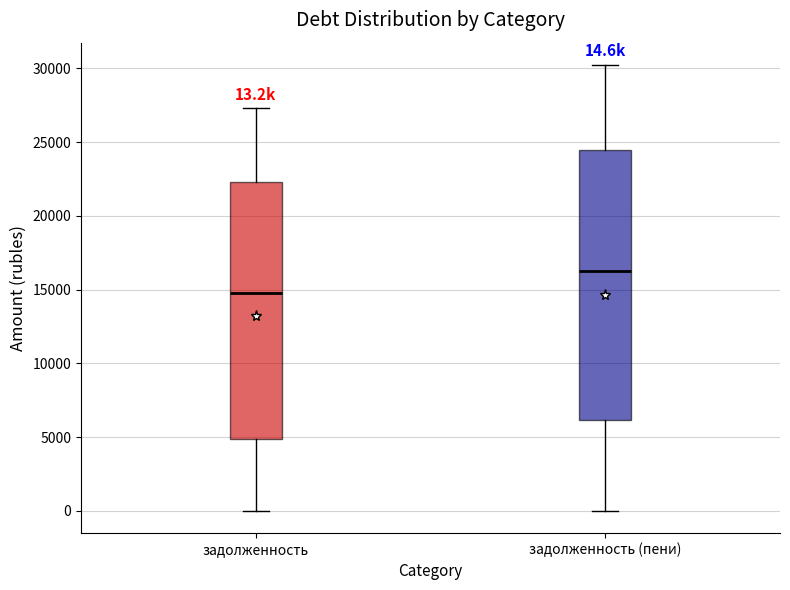

Comparing the boxes themselves (not the whiskers), which one is the tallest?

задолженность (пени)